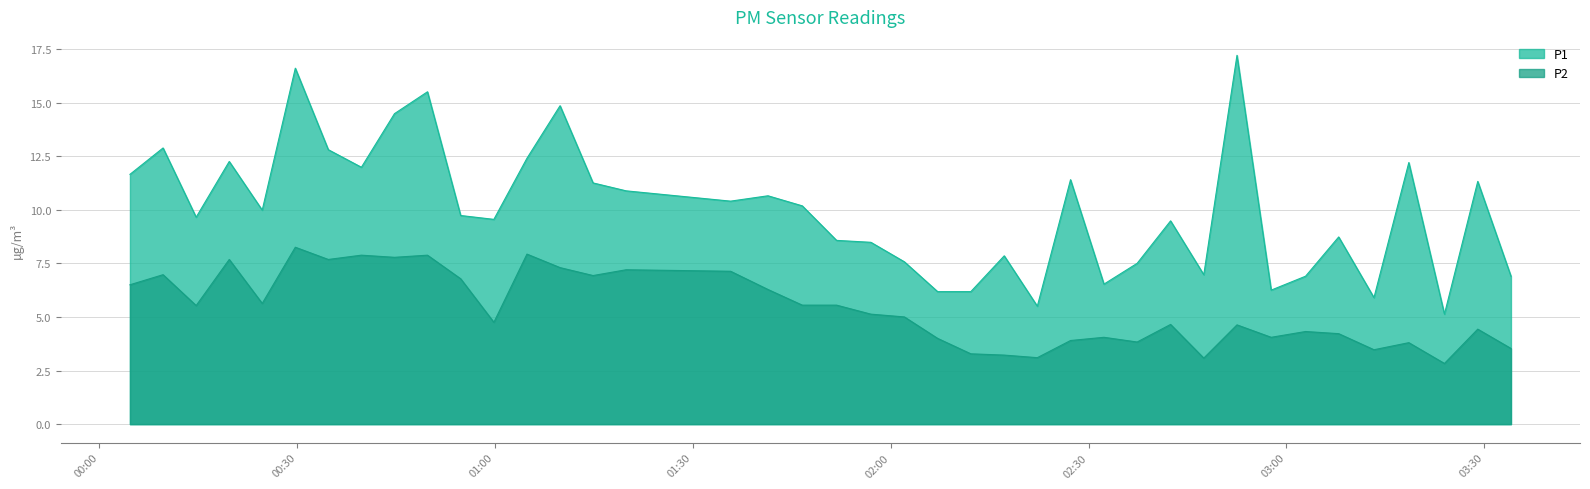

The value of P2 at 2023-05-10T01:14:53 is 6.9. True or false?

True